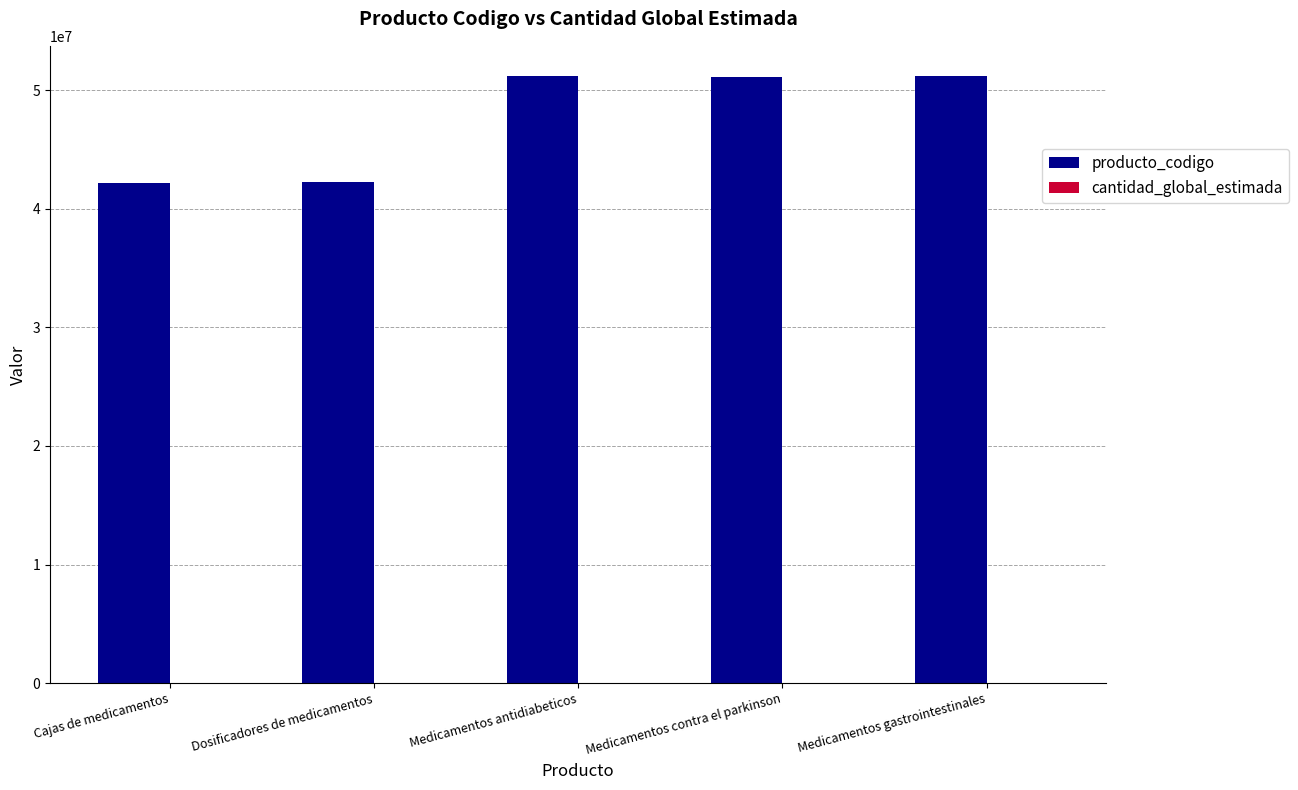

What is the sum of all producto_codigo values?

237962941